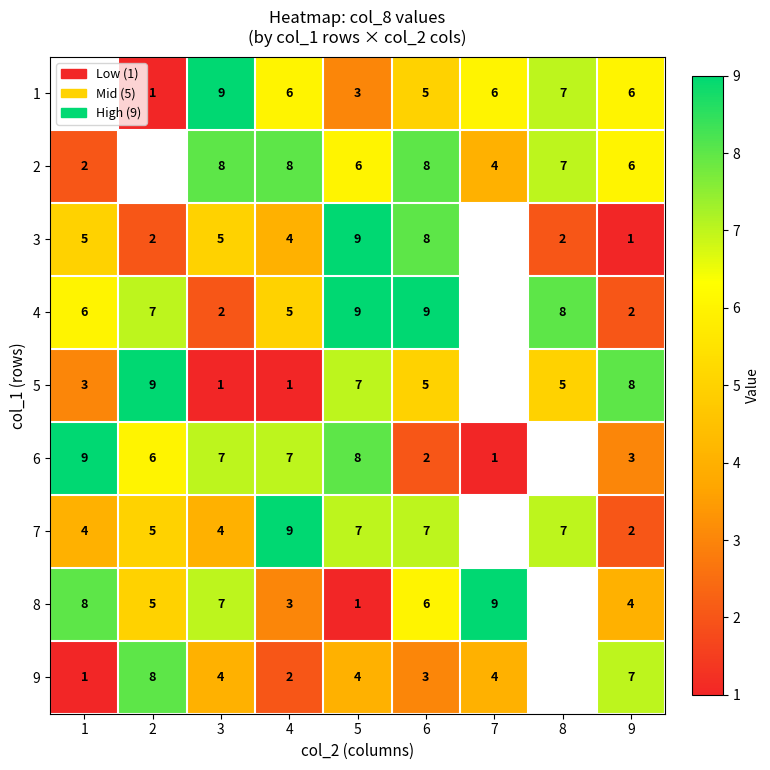

What is the spread (max minus min) of values at 3?

8